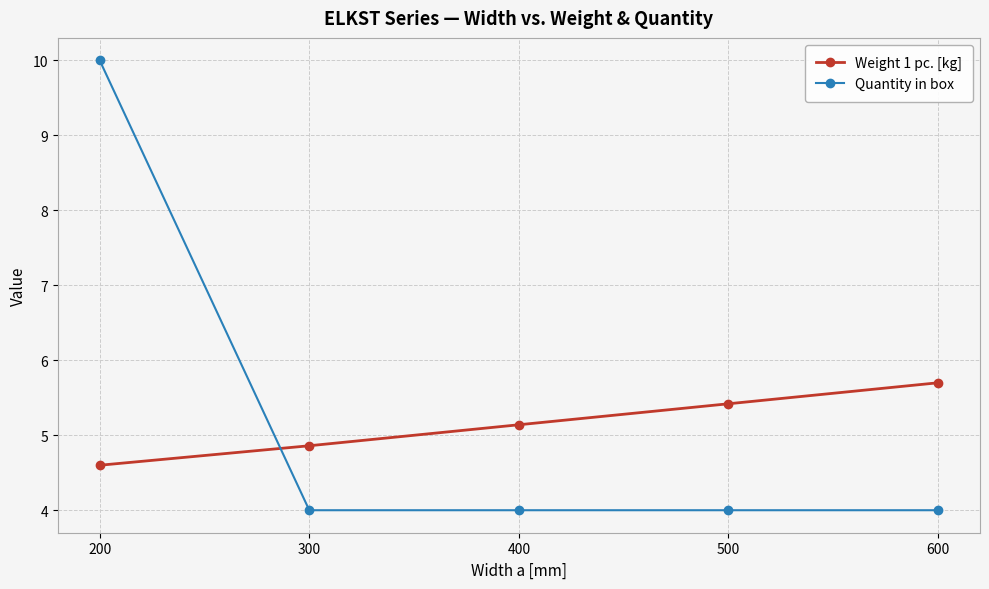

What is the sum of the Weight 1 pc. [kg] values at 400 and 300?

10.0